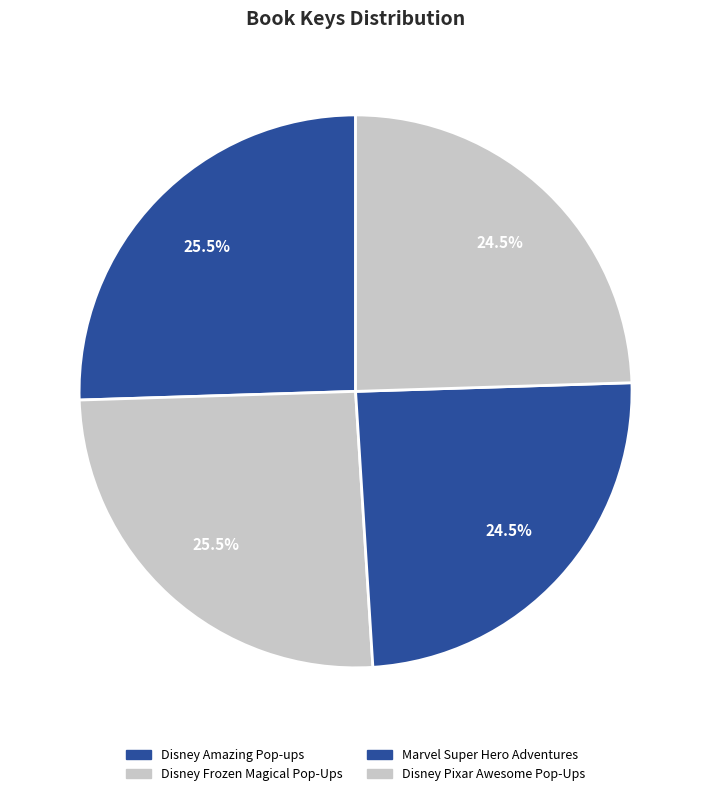

How many segments does this pie chart have?

4